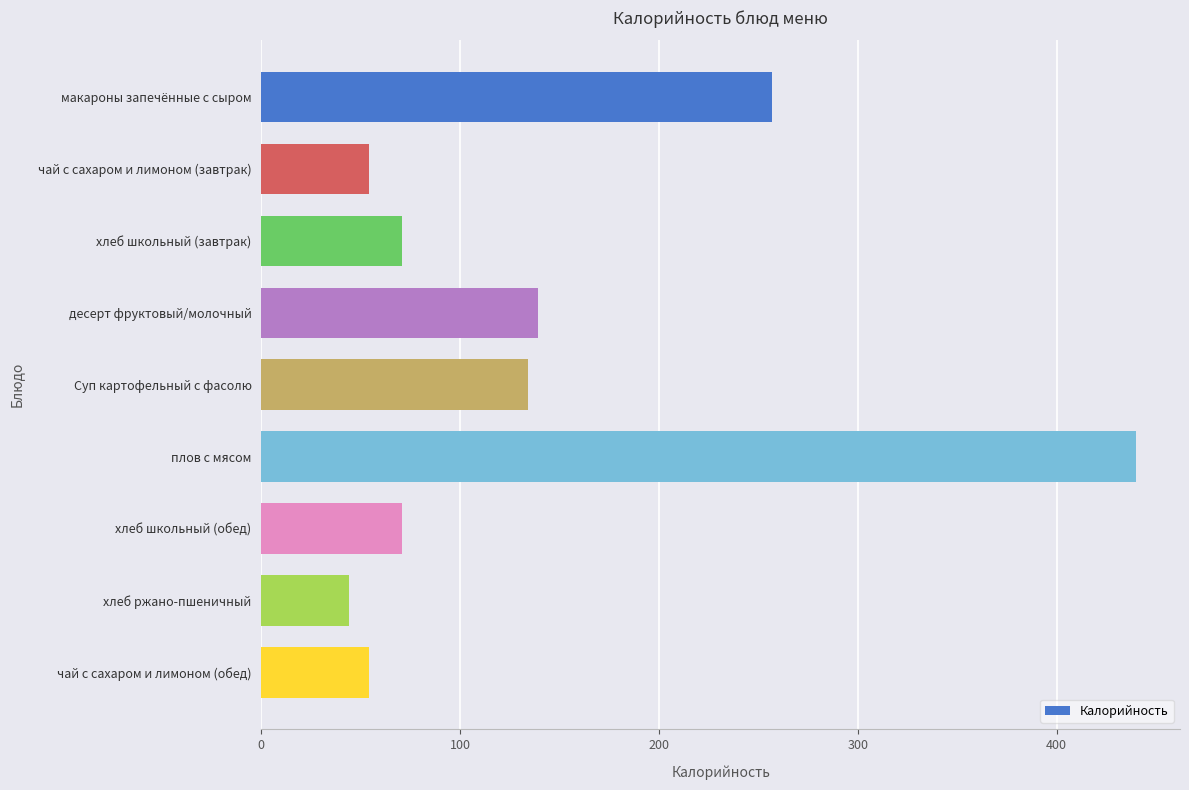

What is the average value?

140